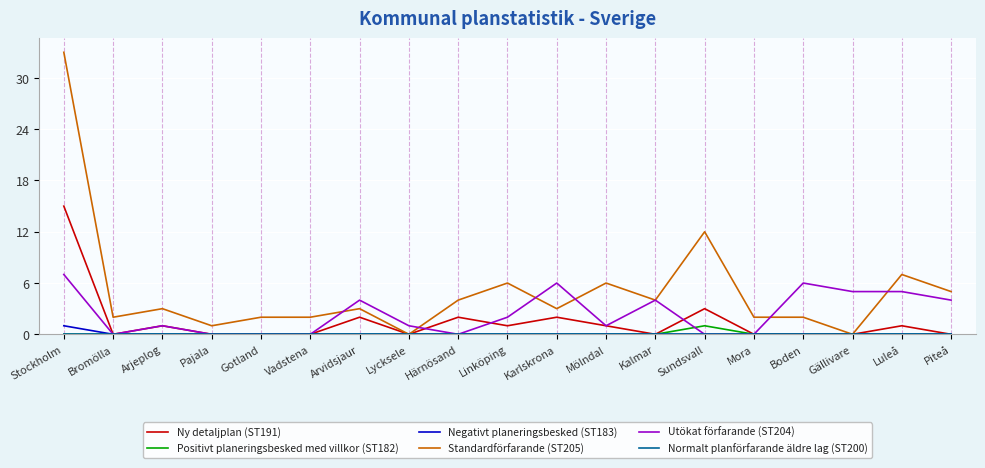

What is the total value across all series at Arjeplog?

5